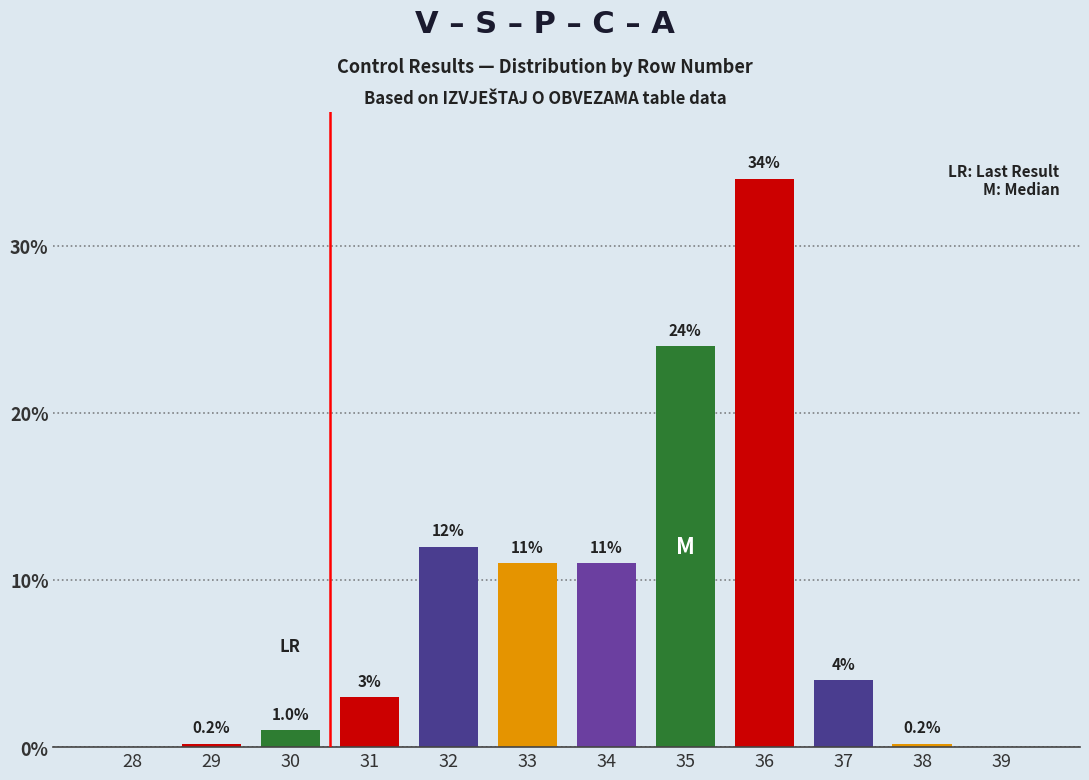

Reading left to right, list all the values displayed in this chart.

28=0.0	29=0.2	30=1.0	31=3.0	32=12.0	33=11.0	34=11.0	35=24.0	36=34.0	37=4.0	38=0.2	39=0.0